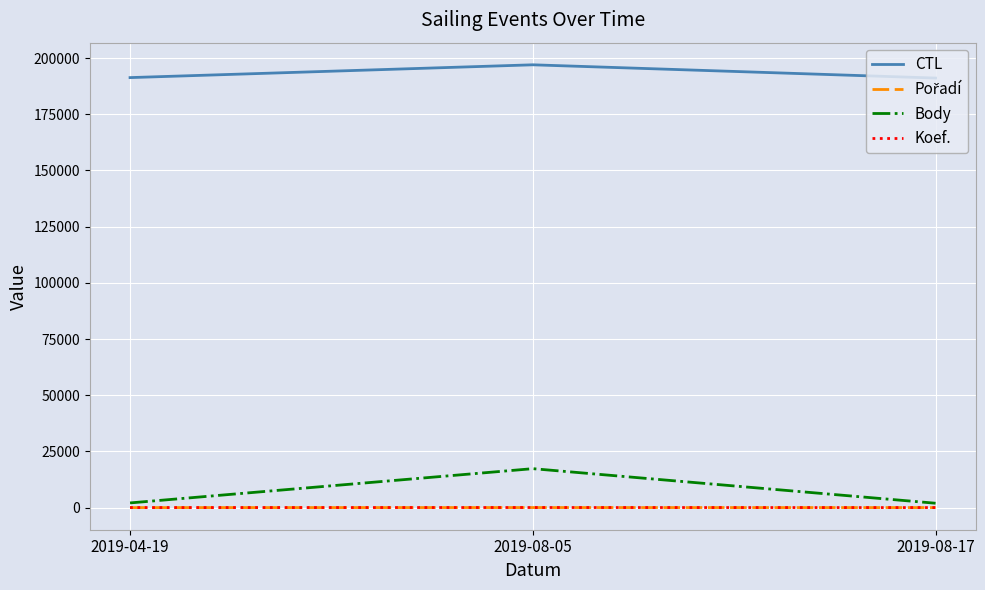

What is the maximum value shown in the chart?

197012